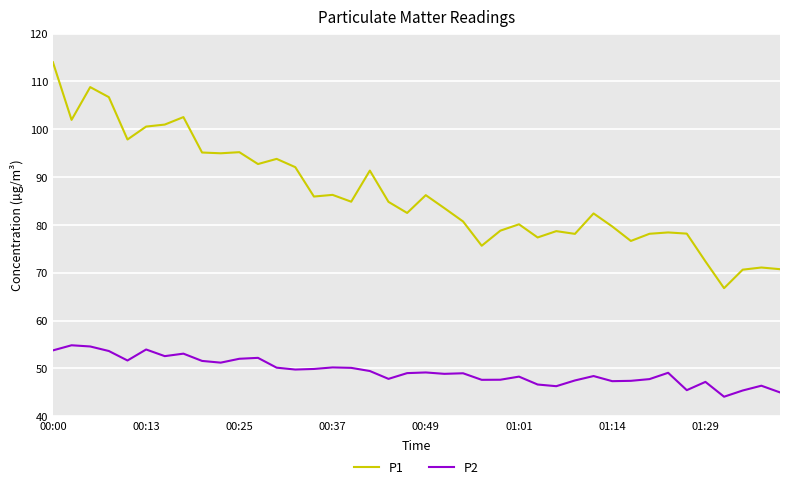

List the series in order of their overall mean, highest first.

P1, P2